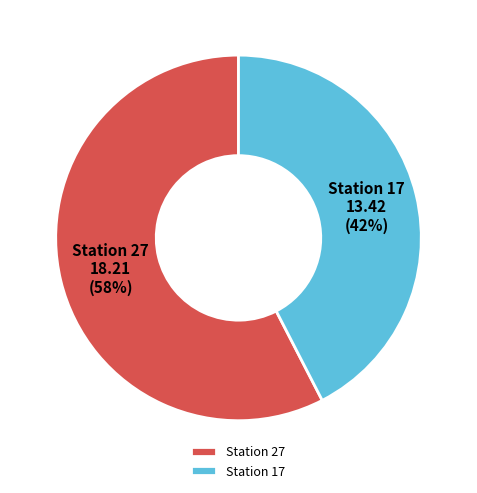

Is there any slice that represents more than half of the pie?

Yes